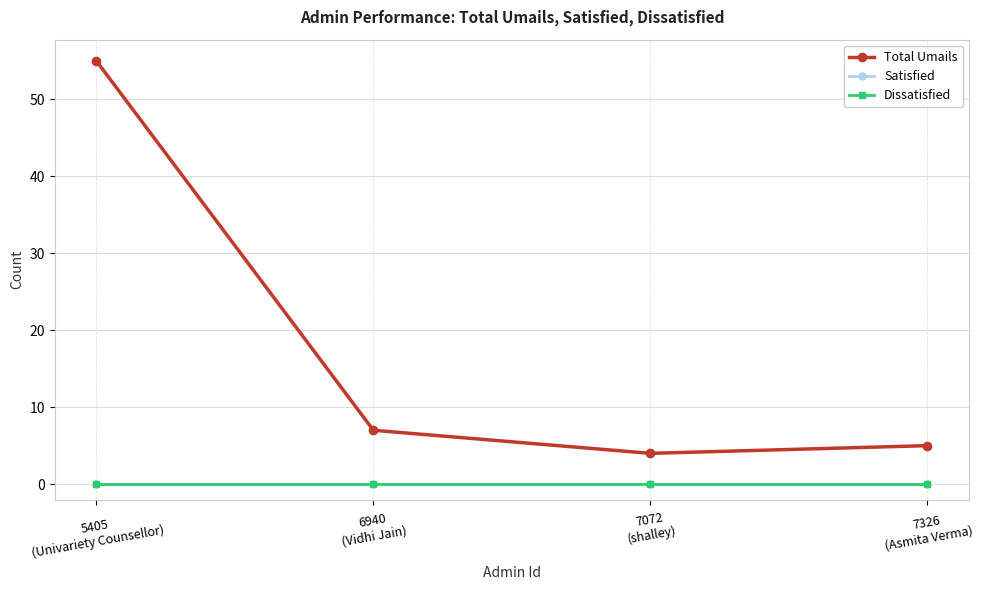

True or false: Satisfied and Dissatisfied cross at least once.

False